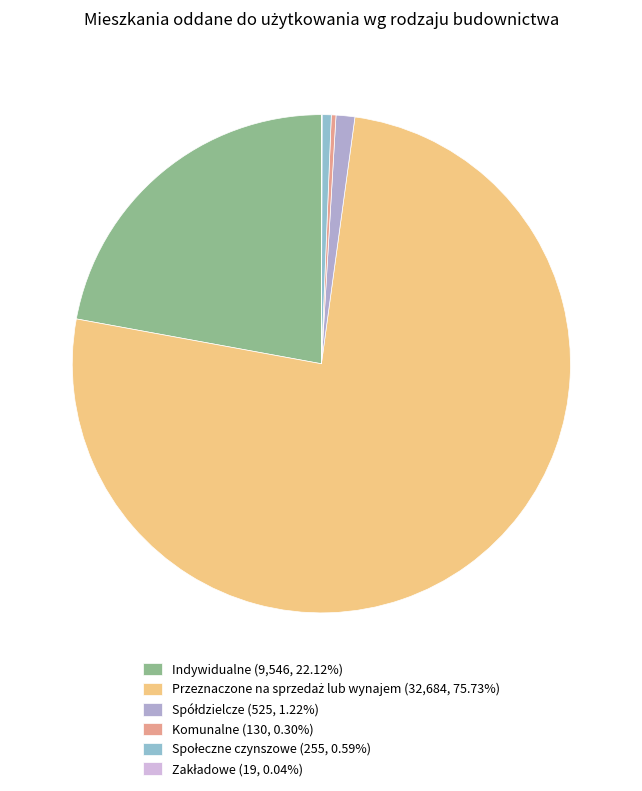

Between Zakładowe and Społeczne czynszowe, which is larger?

Społeczne czynszowe